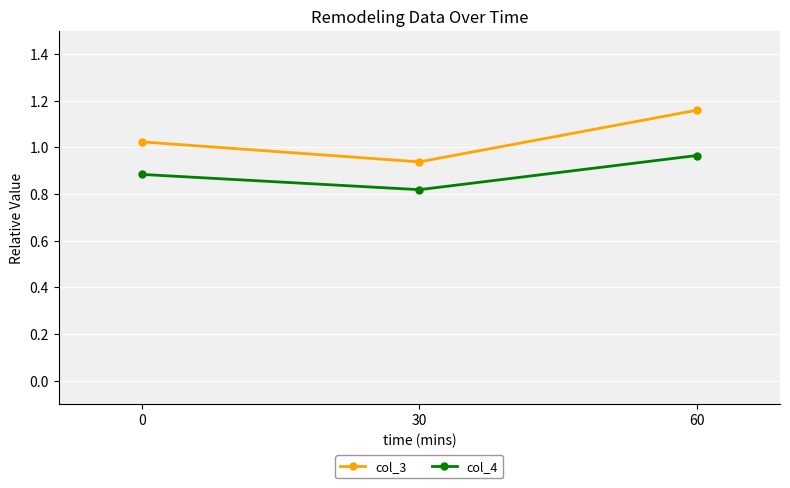

Which category has the highest value in the col_4 series?

60